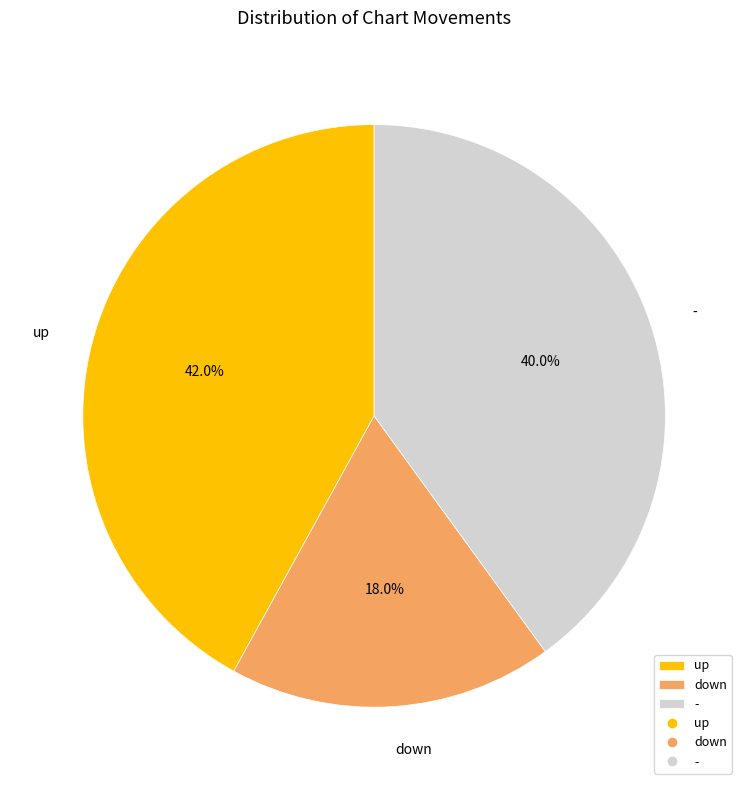

What percentage is the up slice, to the nearest percent?

42%